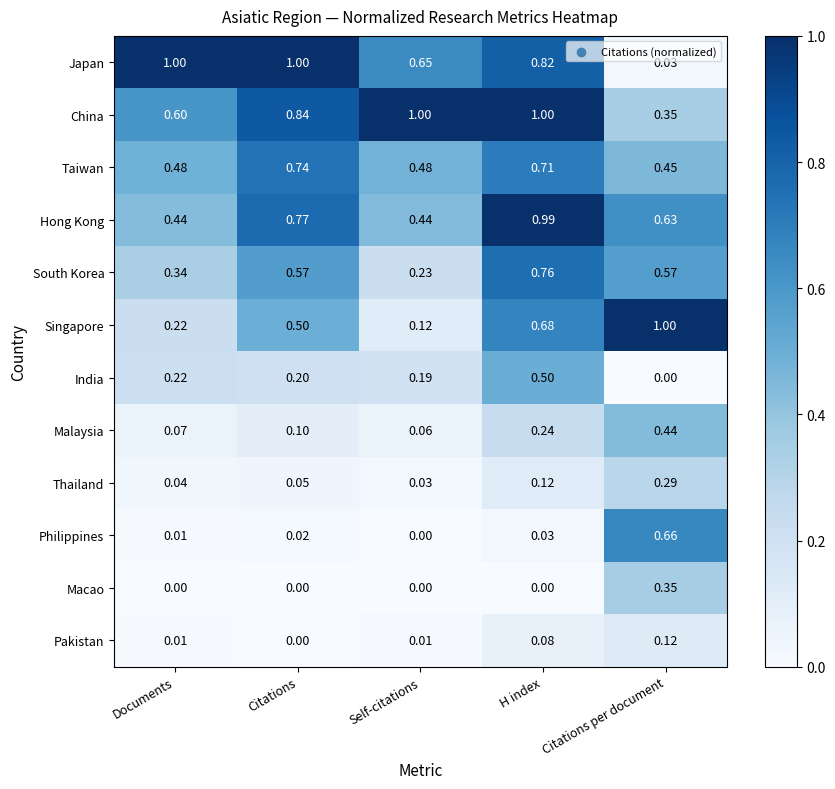

How many series are shown in this chart?

12